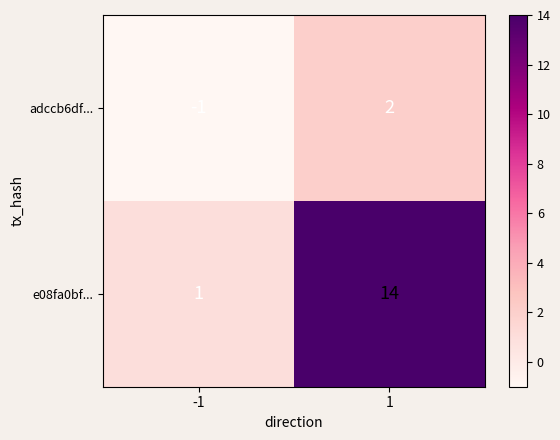

Is the value of e08fa0bf... at -1 greater than the value of adccb6df... at 1?

No